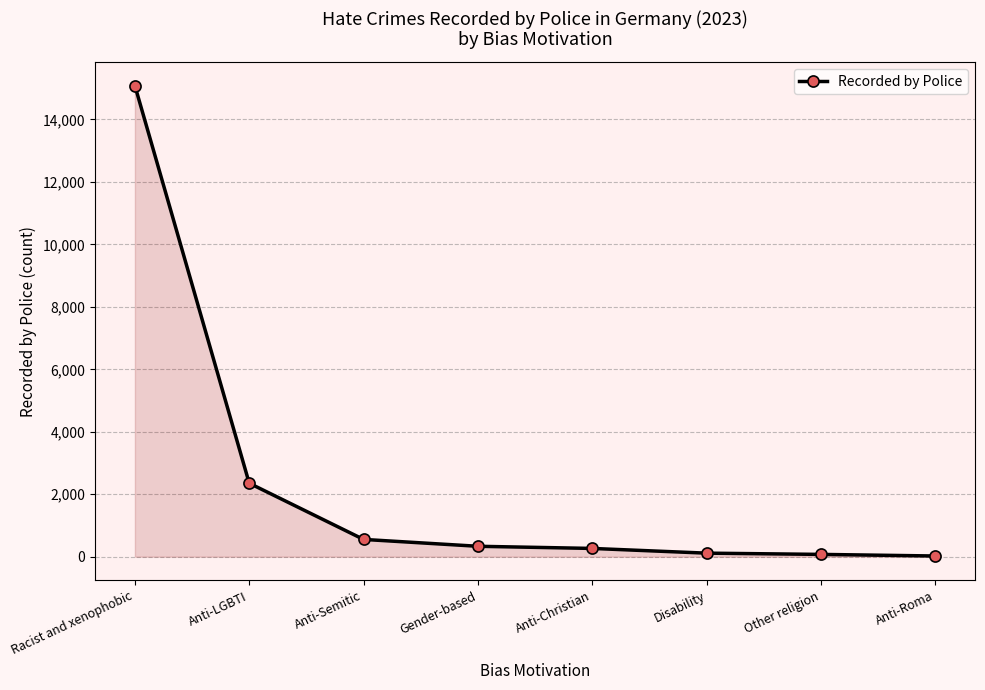

What value does the data have at Anti-Roma?

23